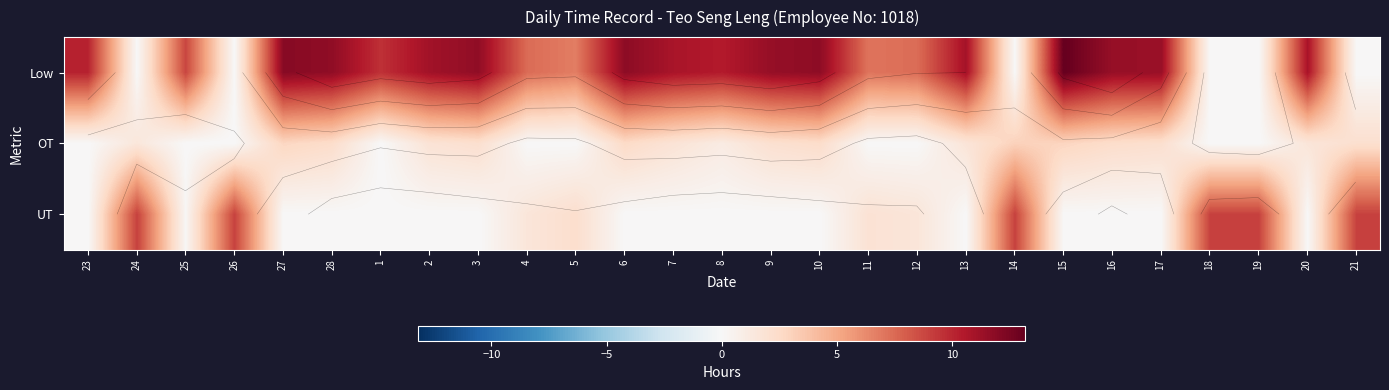

At how many categories does at least one series exceed 11?

10